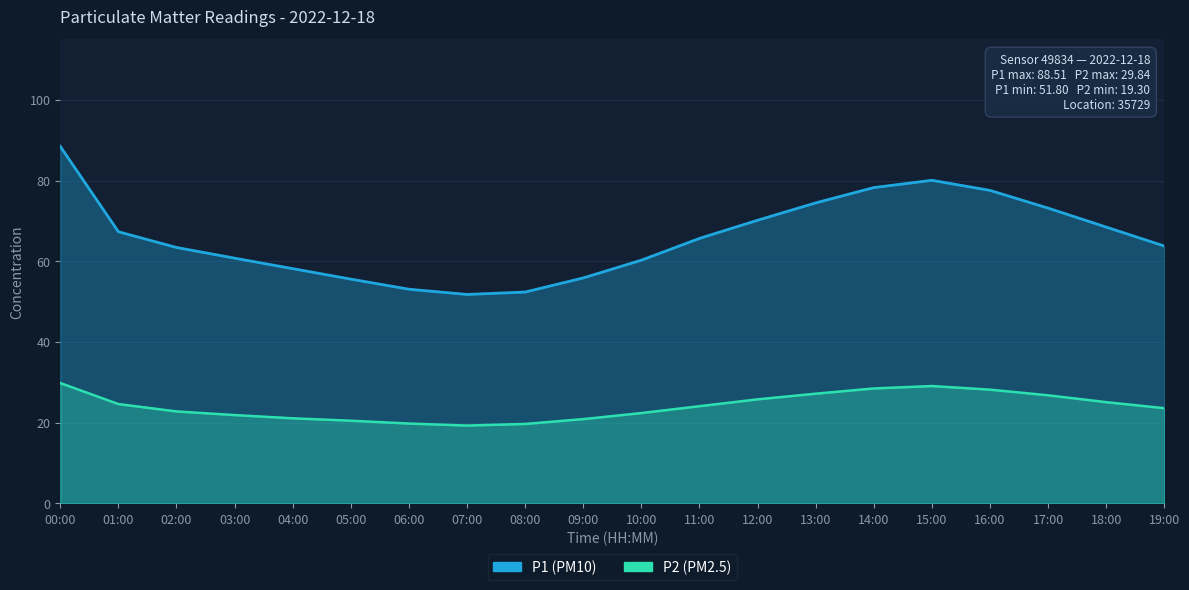

What position from the right is 11:00?

9